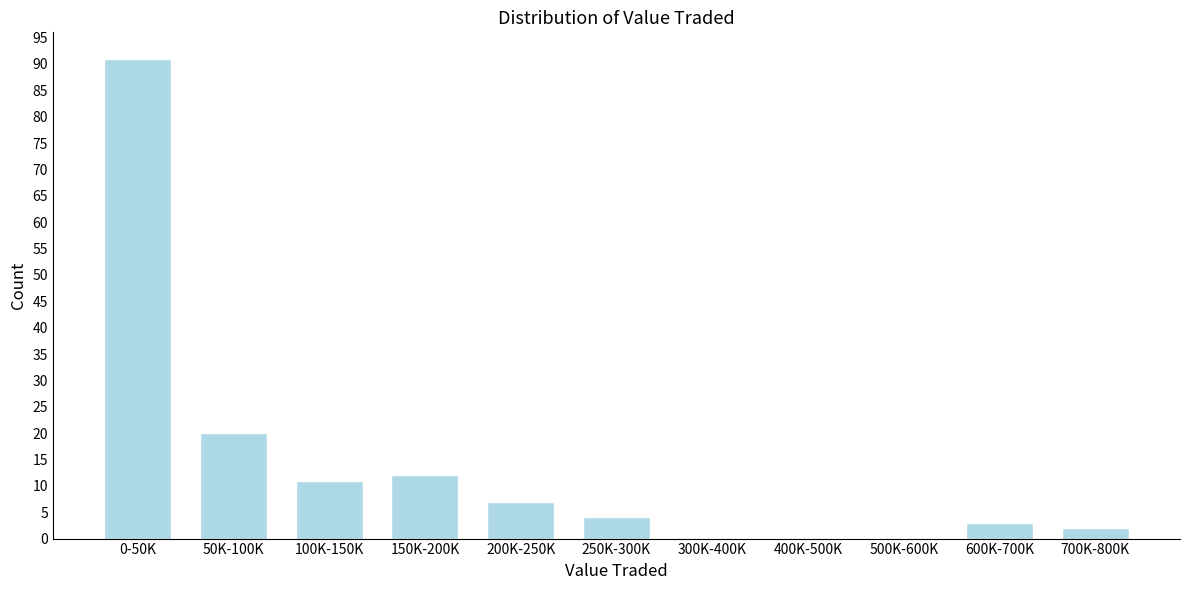

Reading right to left, transcribe all the data shown in this chart.

700K-800K=2	600K-700K=3	500K-600K=0	400K-500K=0	300K-400K=0	250K-300K=4	200K-250K=7	150K-200K=12	100K-150K=11	50K-100K=20	0-50K=91